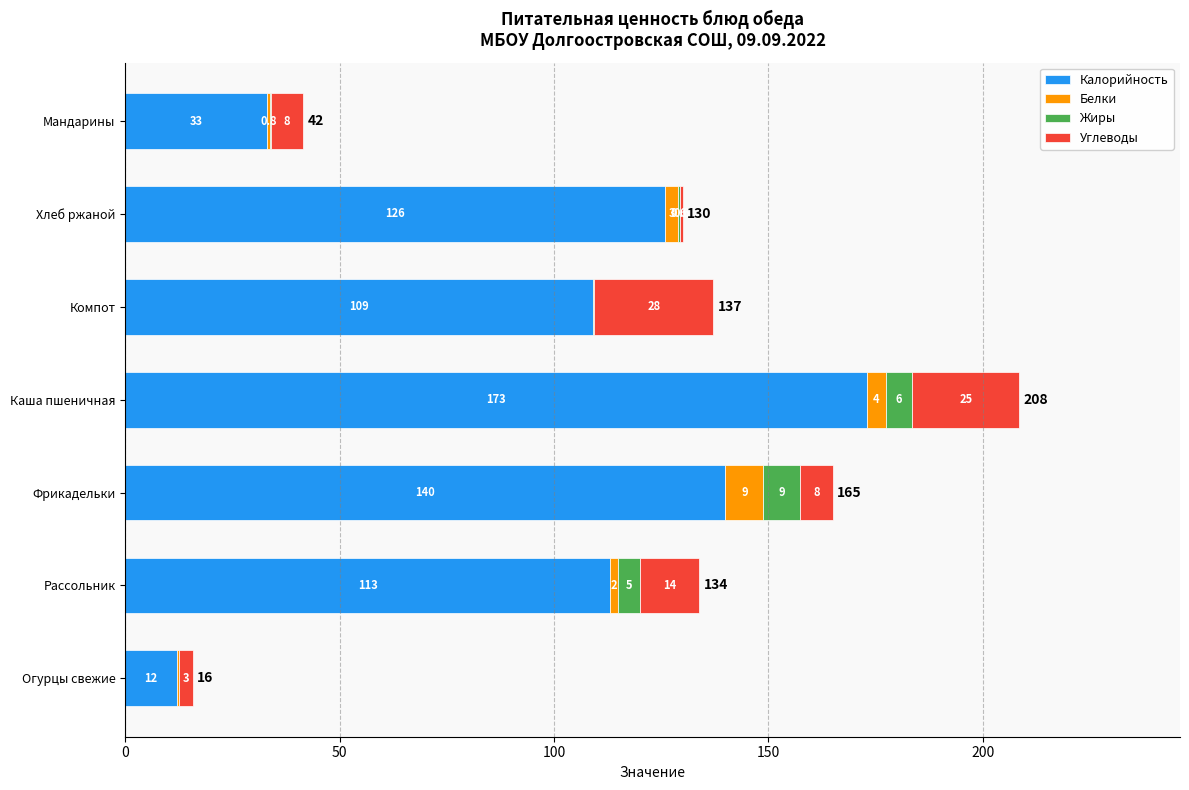

What are all the series names shown in the legend?

Калорийность, Белки, Жиры, Углеводы